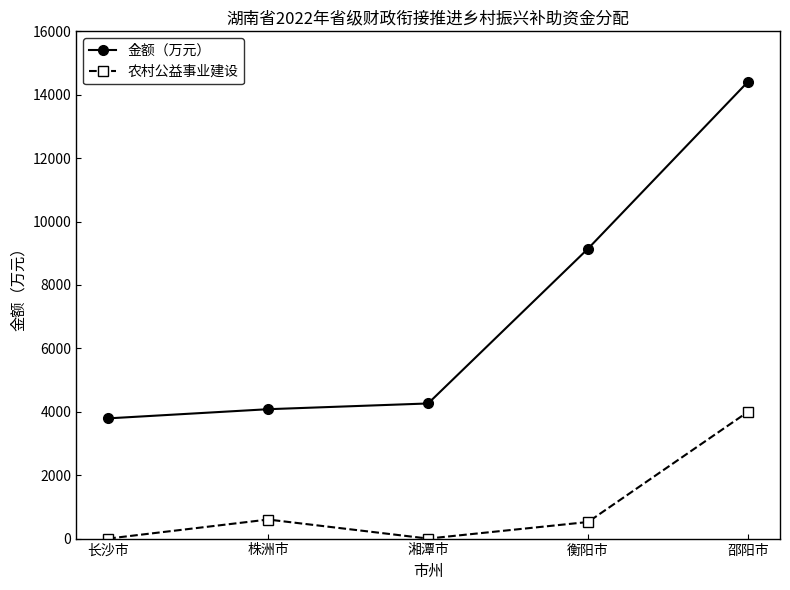

What is the difference between the highest and lowest values at 株洲市?

3480